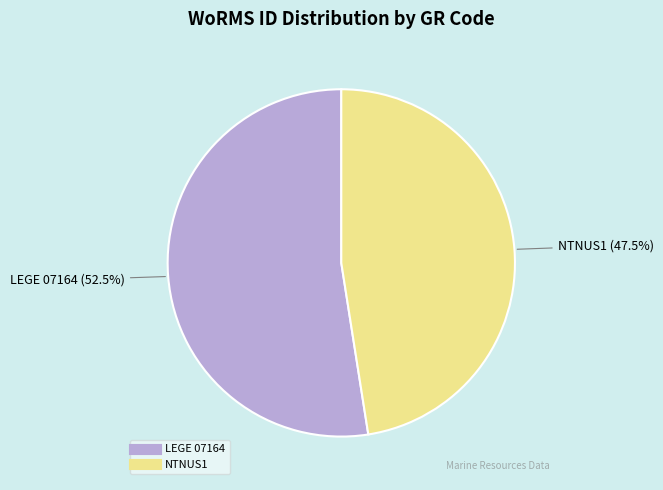

Rank the categories by value from lowest to highest.

NTNUS1, LEGE 07164